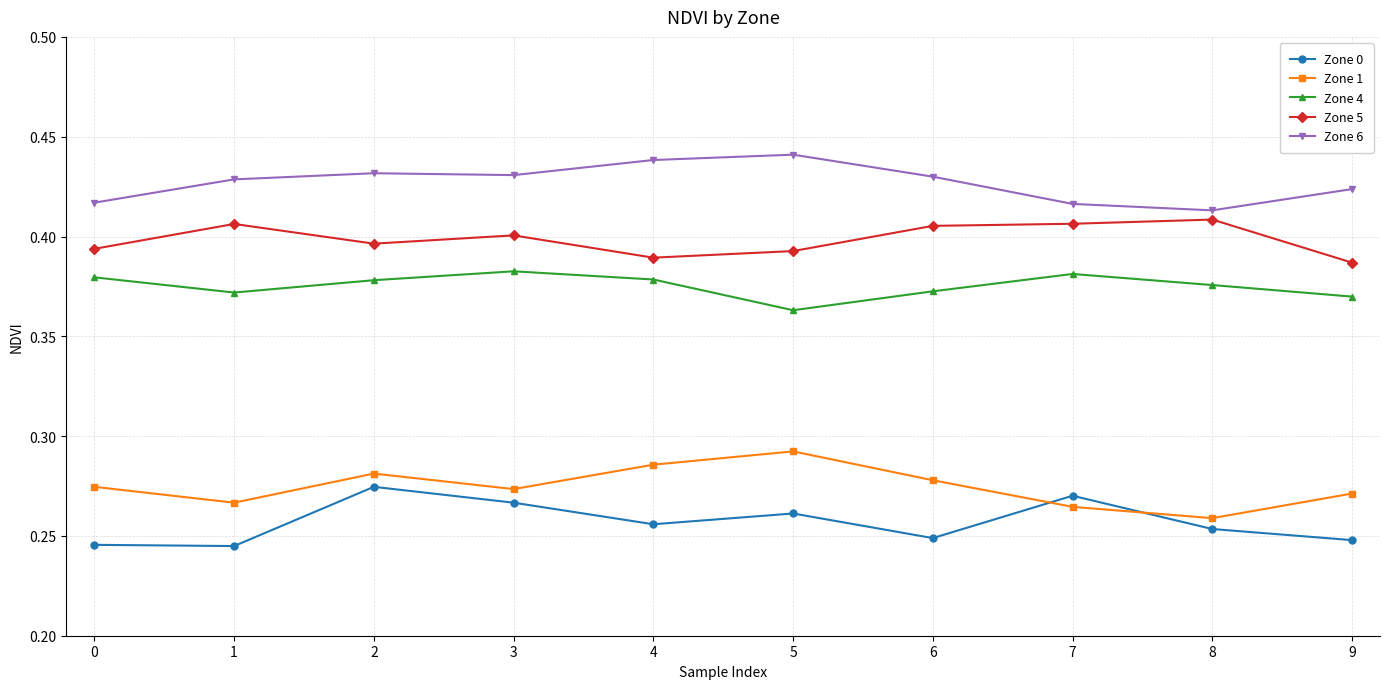

How many lines are shown in the chart?

5